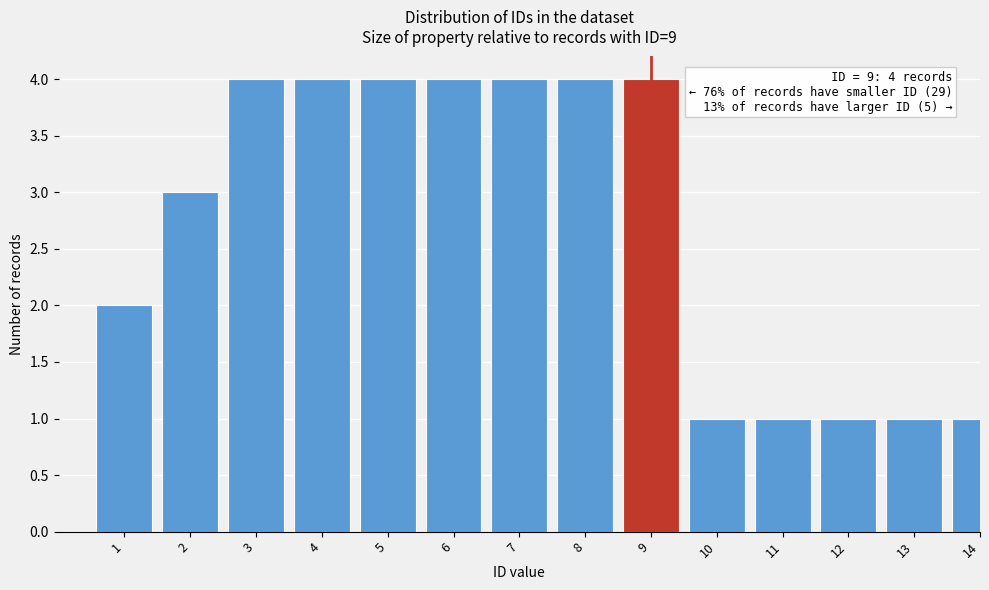

Reading left to right, list all the values displayed in this chart.

2	3	4	4	4	4	4	4	4	1	1	1	1	1